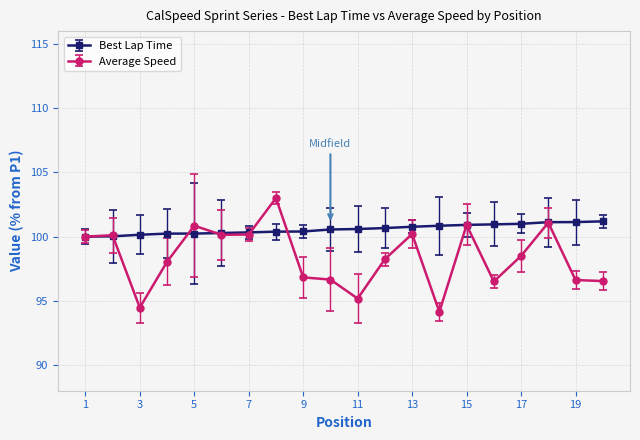

True or false: Average Speed has more than 0 interior local peaks.

True